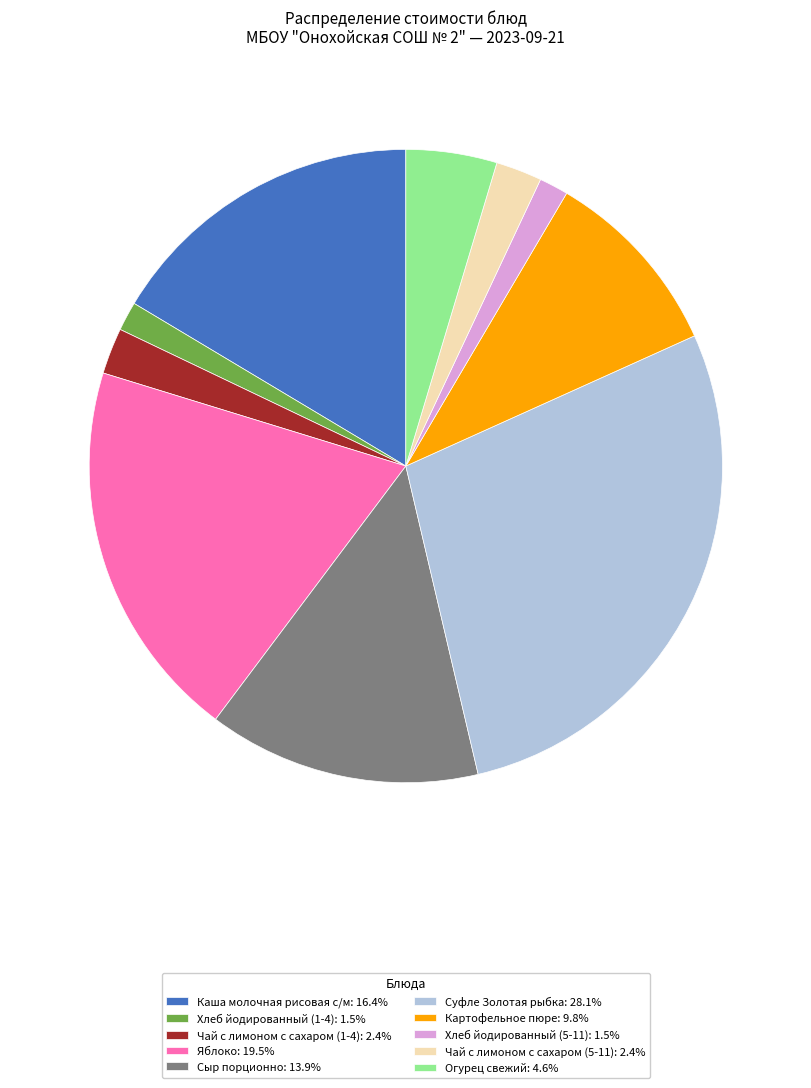

Combined, do Хлеб йодированный (5-11) and Картофельное пюре account for over 50%?

No